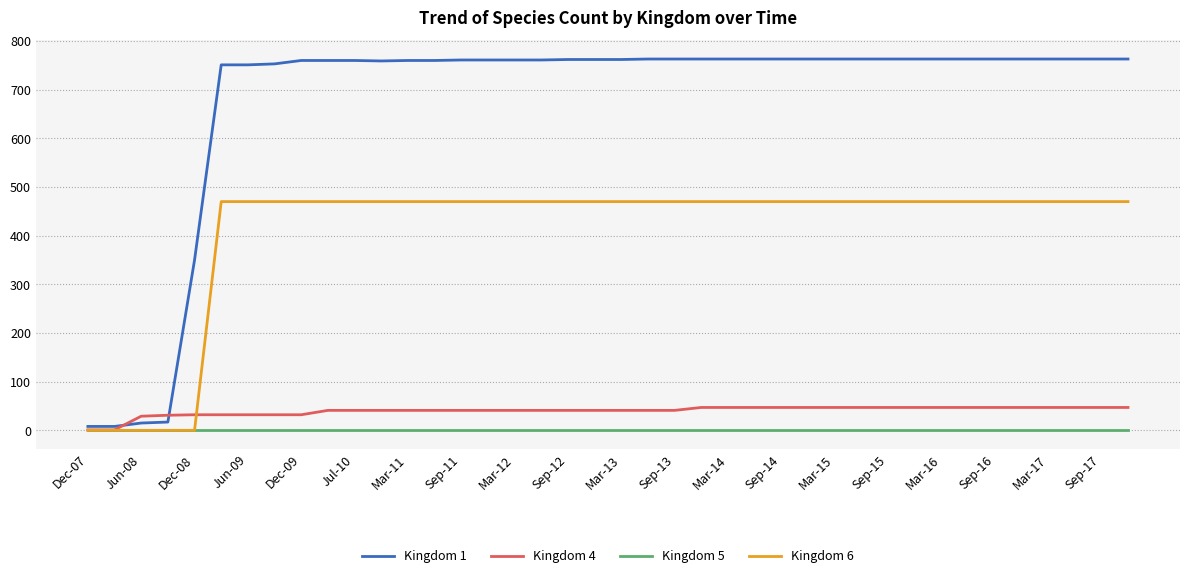

Which series has the widest spread of values?

Kingdom 1